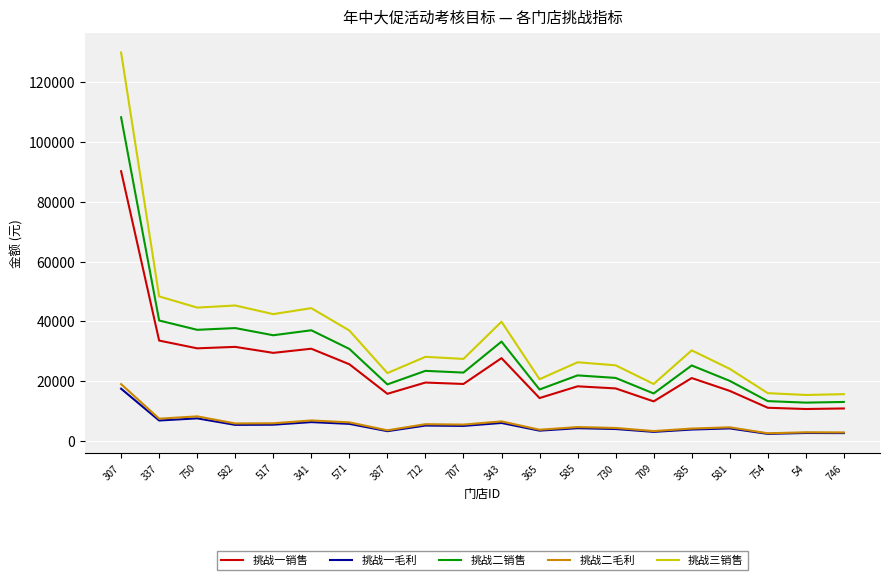

What is the spread (max minus min) of values at 337?

41497.9